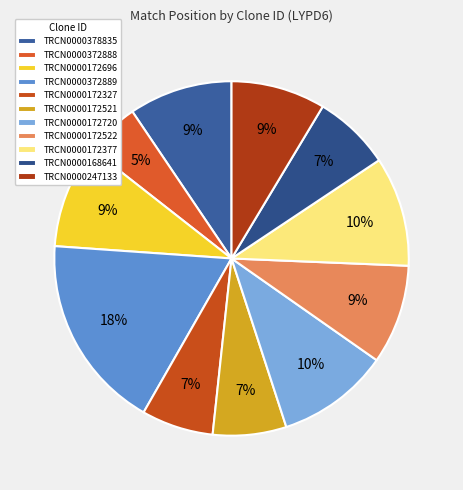

How many segments does this pie chart have?

11